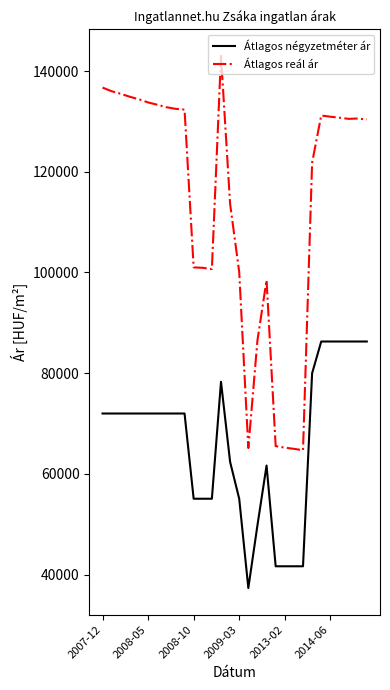

Which series has the largest range (max minus min)?

Átlagos reál ár